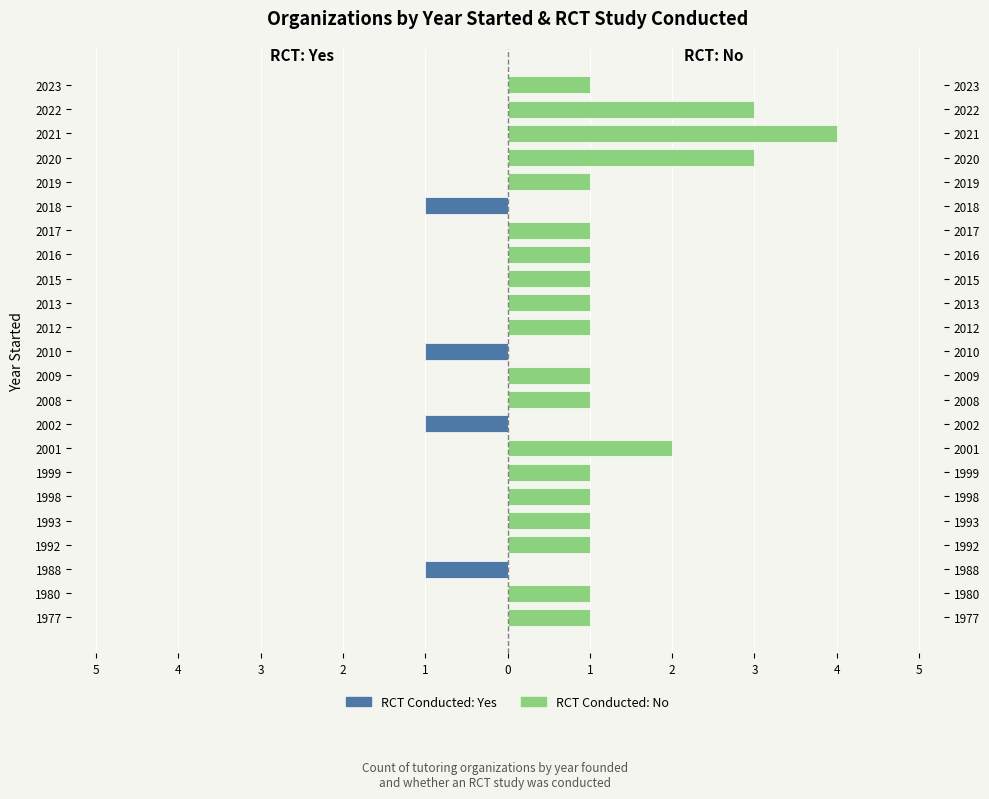

How many RCT: No values are between 1 and 2?

16